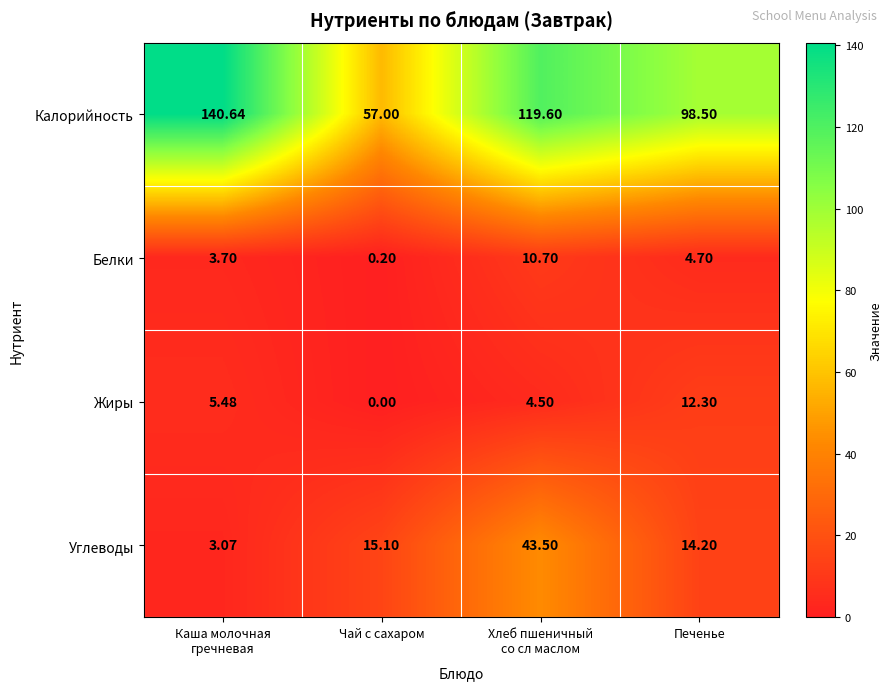

Where is Углеводы nearest to the value 23?

Чай с сахаром